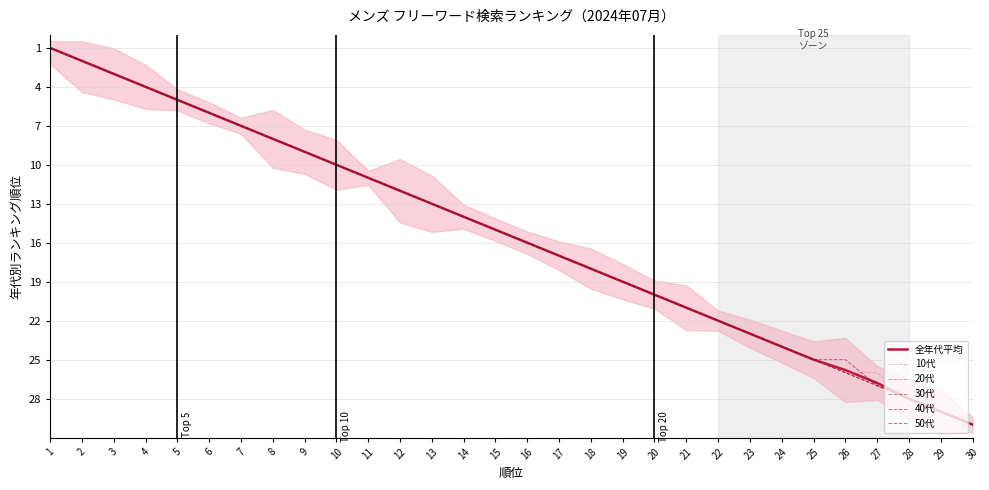

Which series has the largest total across all categories?

20代